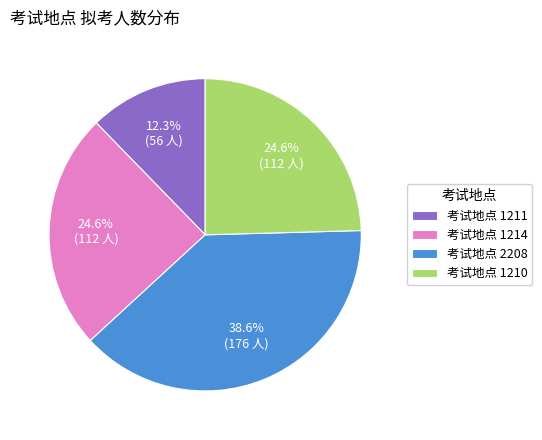

Which has a higher value, 考试地点 2208 or 考试地点 1210?

考试地点 2208